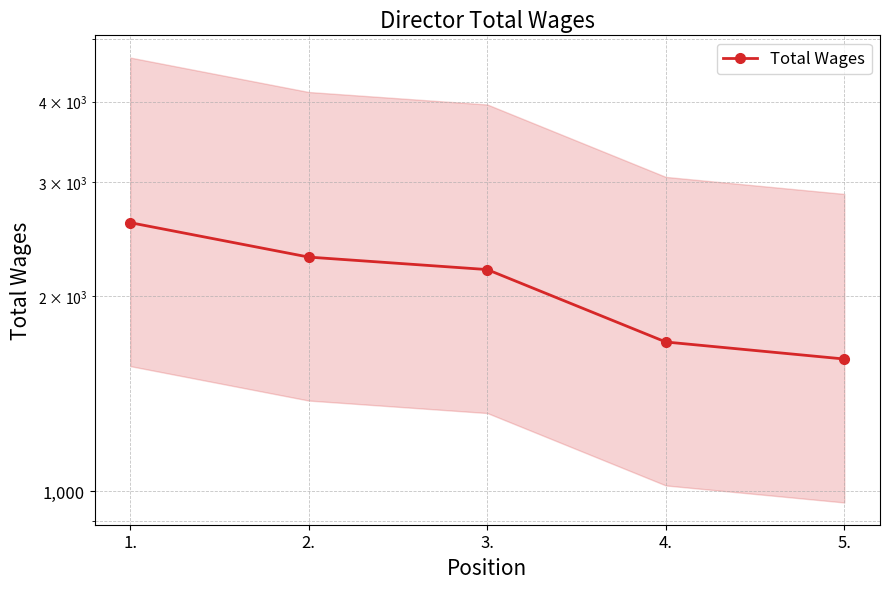

At which label is the value closest to 2100?

3.